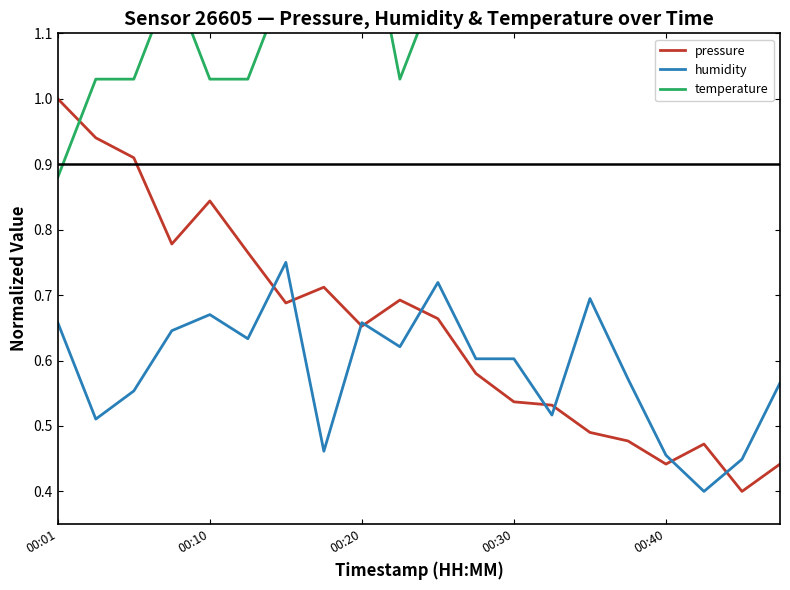

What is the spread (max minus min) of values at 14?

1.0